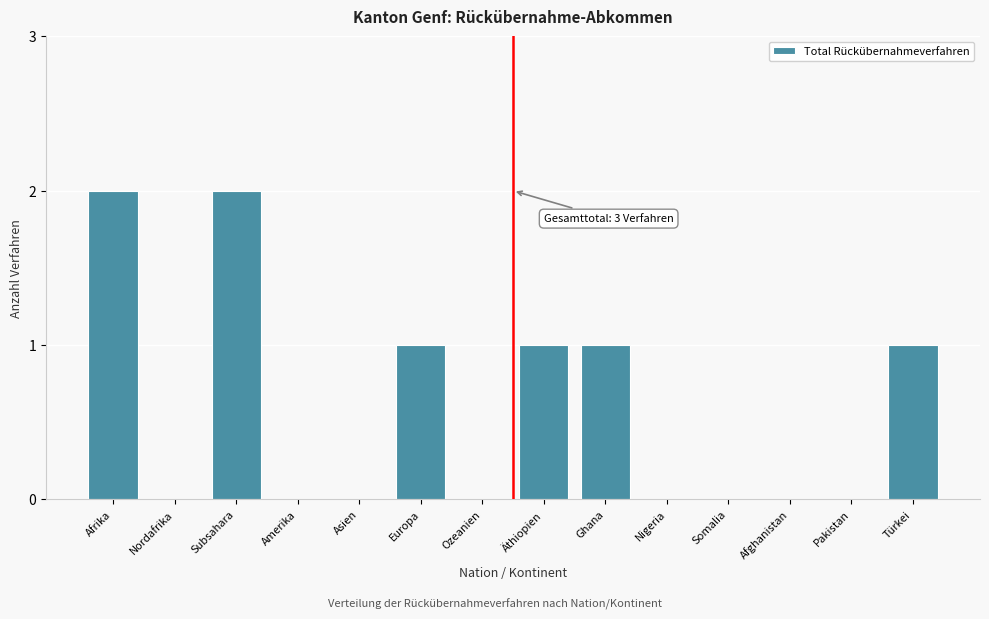

Reading left to right, transcribe all the data shown in this chart.

Afrika=2	Nordafrika=0	Subsahara=2	Amerika=0	Asien=0	Europa=1	Ozeanien=0	Äthiopien=1	Ghana=1	Nigeria=0	Somalia=0	Afghanistan=0	Pakistan=0	Türkei=1